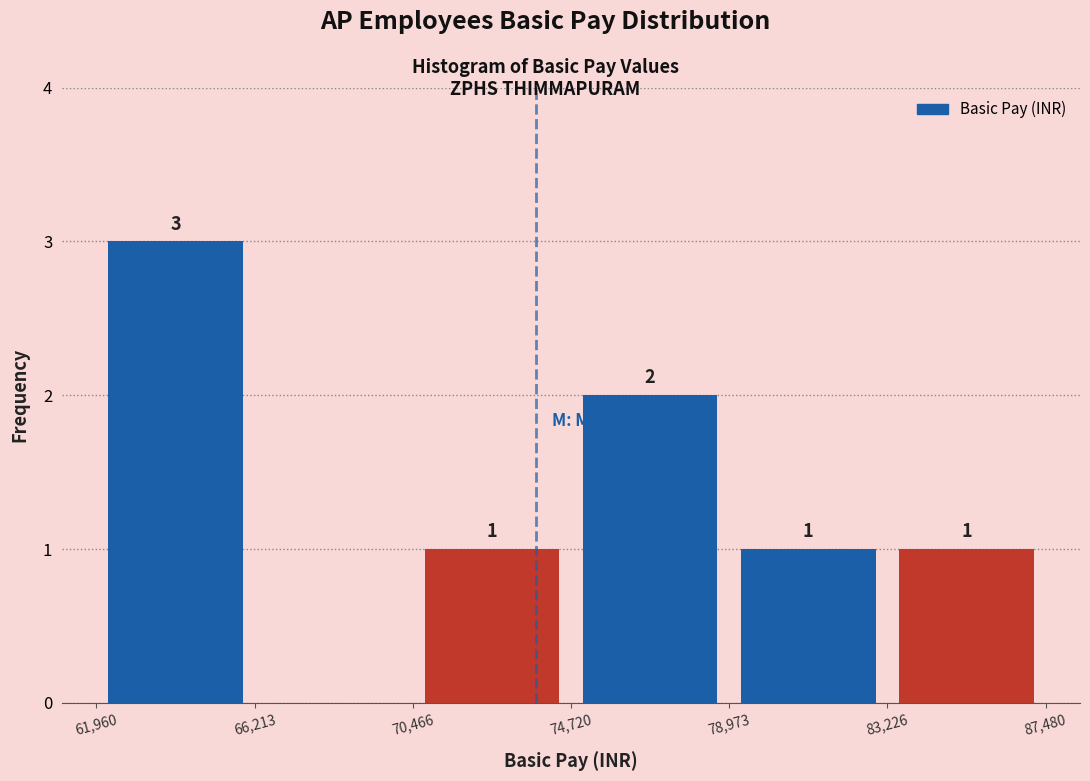

Over which range of the x-axis is the bar tallest?

61,960 to 66,213